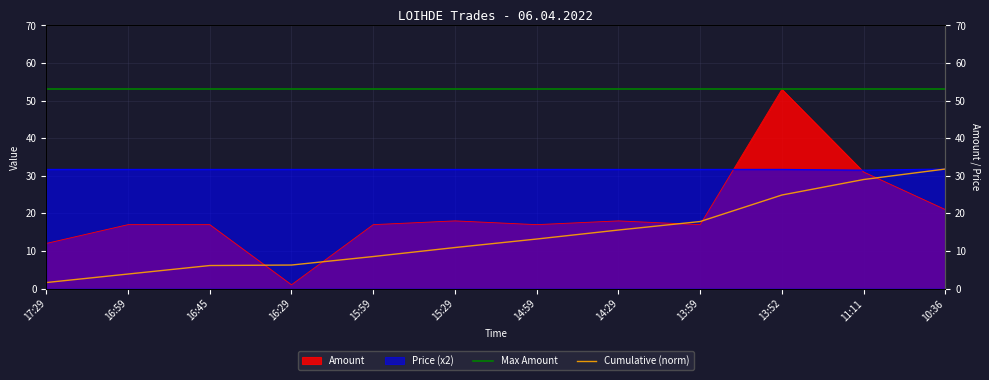

True or false: Price has more than 2 interior local peaks.

False